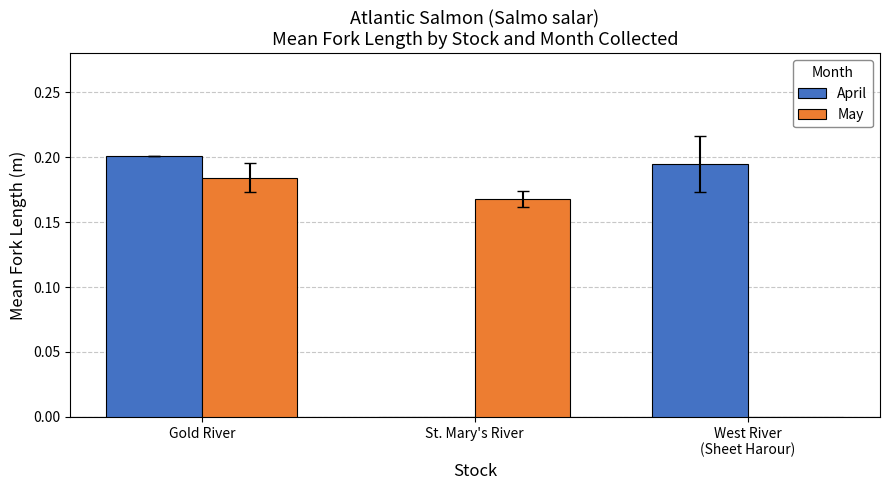

How many values in the April series exceed 0?

2